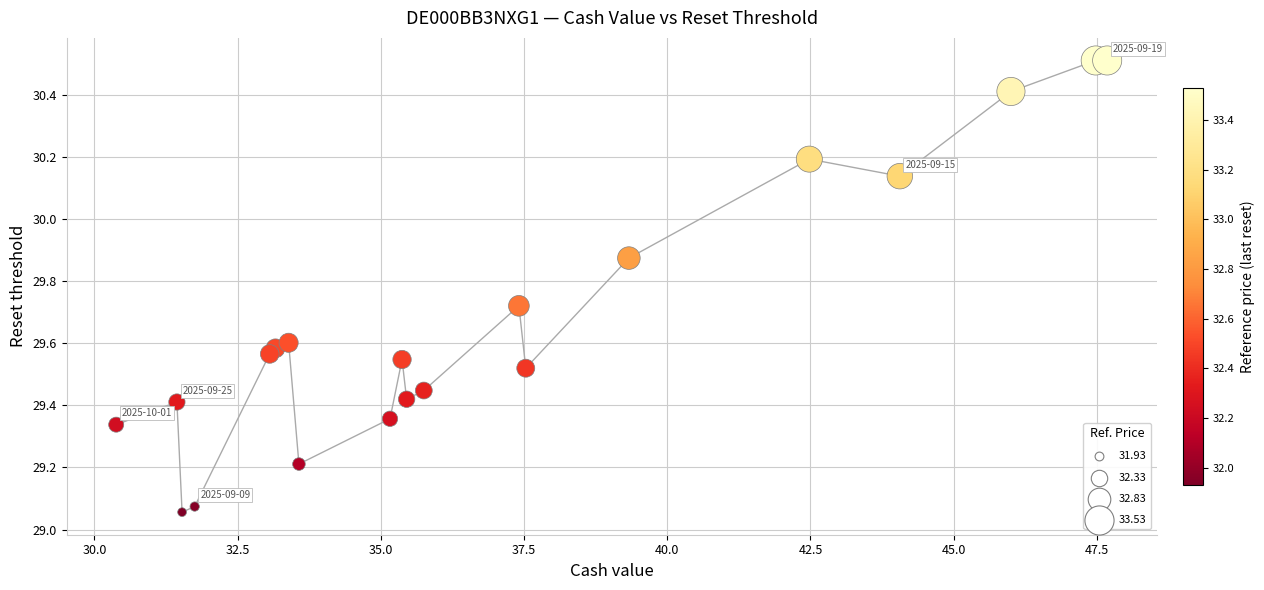

What is the range of X values (max minus min)?

17.3